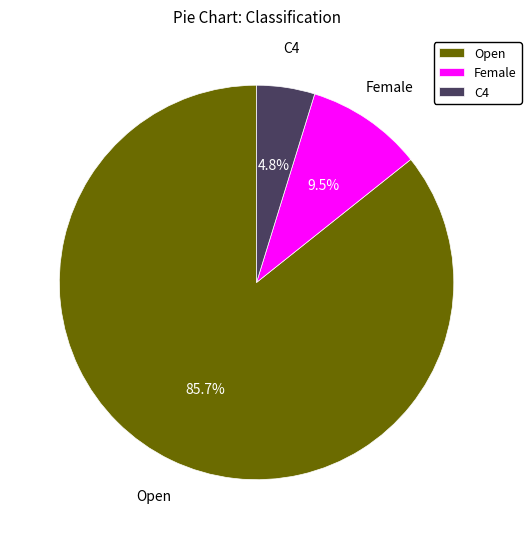

Rank the categories by value from lowest to highest.

C4, Female, Open